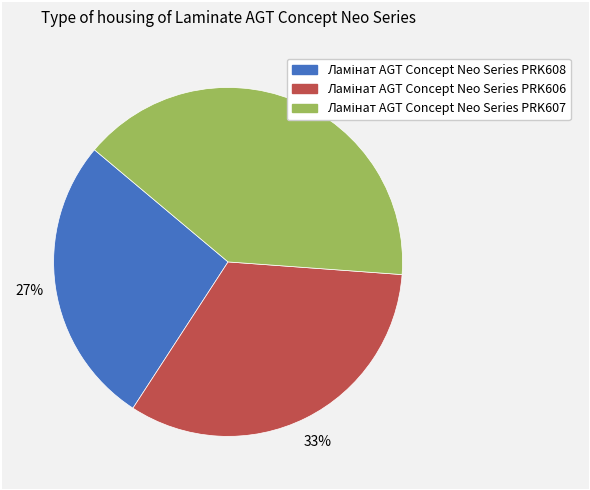

Is there a majority slice in this chart?

No